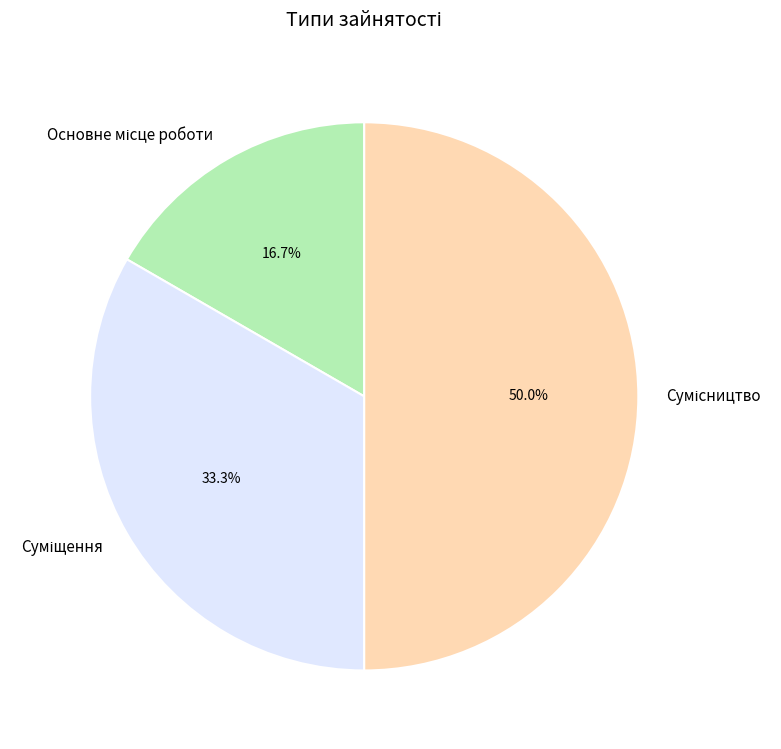

What percentage is NOT represented by Сумісництво?

50.0%